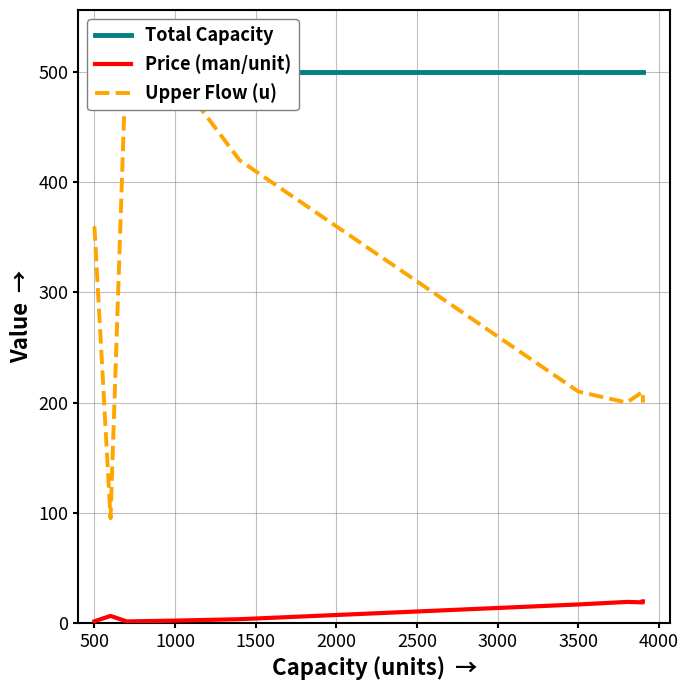

Rank the series at 3500 from lowest to highest value.

Price (man/unit), Upper Flow (u), Total Capacity